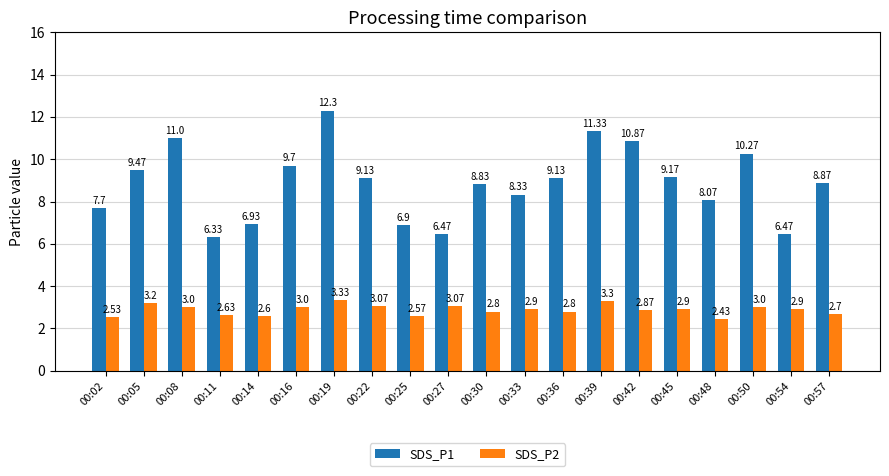

How many bars are there in each group?

2